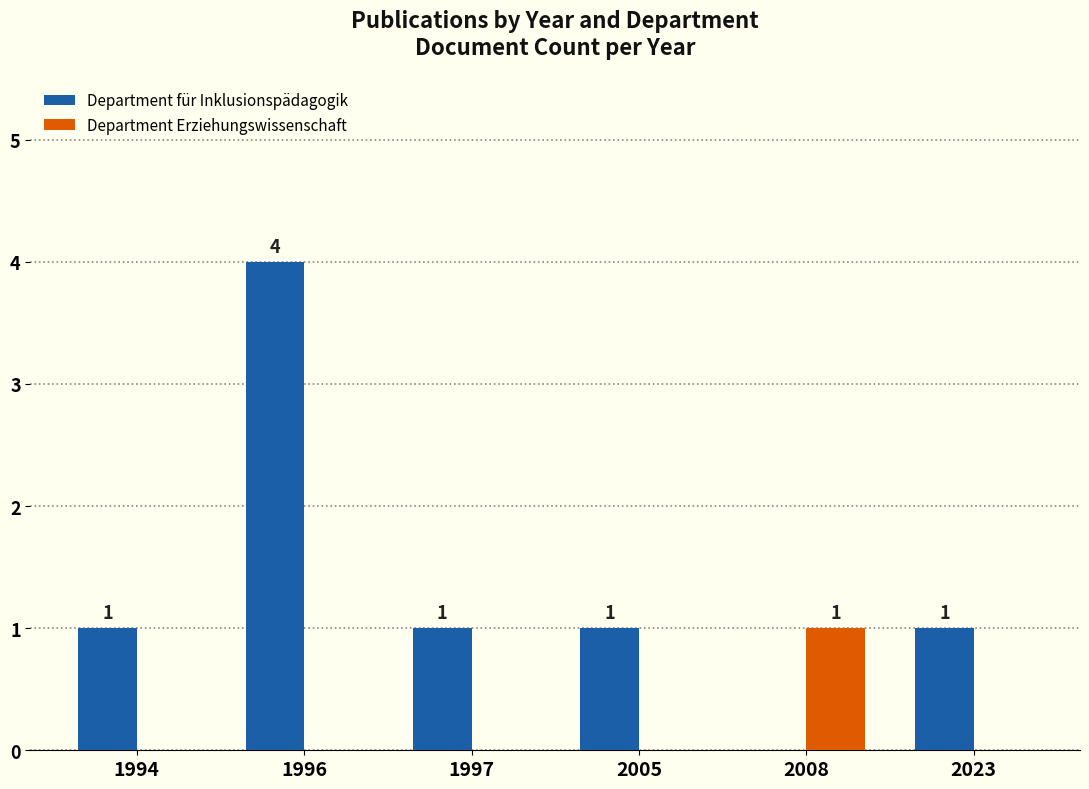

True or false: Department für Inklusionspädagogik has a value of 2 at 1997.

False